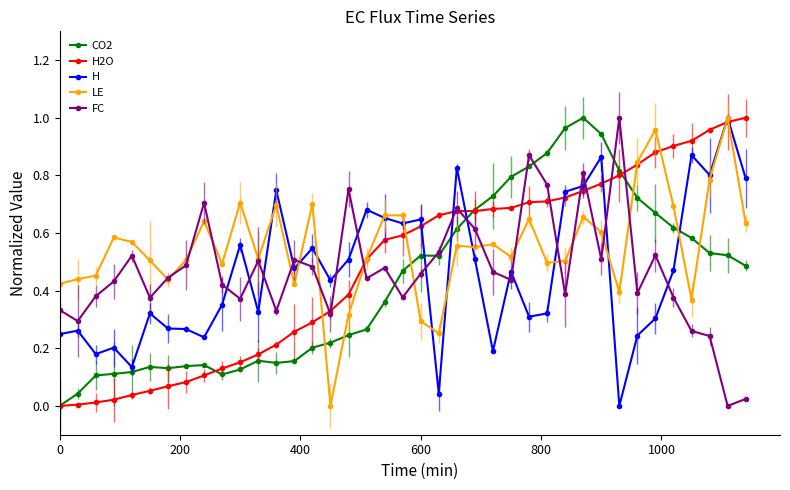

Reading left to right, extract all data points from this chart.

CO2: 0.0	0.0	0.1	0.1	0.1	0.1	0.1	0.1	0.1	0.1	0.1	0.2	0.1	0.2	0.2	0.2	0.2	0.3	0.4	0.5	0.5	0.5	0.6	0.7	0.7	0.8	0.8	0.9	1.0	1.0	0.9	0.8	0.7	0.7	0.6	0.6	0.5	0.5	0.5
H2O: 0.0	0.0	0.0	0.0	0.0	0.1	0.1	0.1	0.1	0.1	0.2	0.2	0.2	0.3	0.3	0.3	0.4	0.5	0.6	0.6	0.6	0.7	0.7	0.7	0.7	0.7	0.7	0.7	0.7	0.7	0.8	0.8	0.8	0.9	0.9	0.9	1.0	1.0	1.0
H: 0.2	0.3	0.2	0.2	0.1	0.3	0.3	0.3	0.2	0.4	0.6	0.3	0.7	0.5	0.5	0.4	0.5	0.7	0.7	0.6	0.6	0.0	0.8	0.5	0.2	0.5	0.3	0.3	0.7	0.8	0.9	0.0	0.2	0.3	0.5	0.9	0.8	1.0	0.8
LE: 0.4	0.4	0.5	0.6	0.6	0.5	0.4	0.5	0.6	0.5	0.7	0.5	0.7	0.4	0.7	0.0	0.3	0.5	0.7	0.7	0.3	0.3	0.6	0.6	0.6	0.5	0.6	0.5	0.5	0.7	0.6	0.4	0.8	1.0	0.7	0.4	0.8	1.0	0.6
FC: 0.3	0.3	0.4	0.4	0.5	0.4	0.4	0.5	0.7	0.4	0.4	0.5	0.3	0.5	0.5	0.3	0.8	0.4	0.5	0.4	0.5	0.5	0.7	0.6	0.5	0.4	0.9	0.8	0.4	0.8	0.5	1.0	0.4	0.5	0.4	0.3	0.2	0.0	0.0